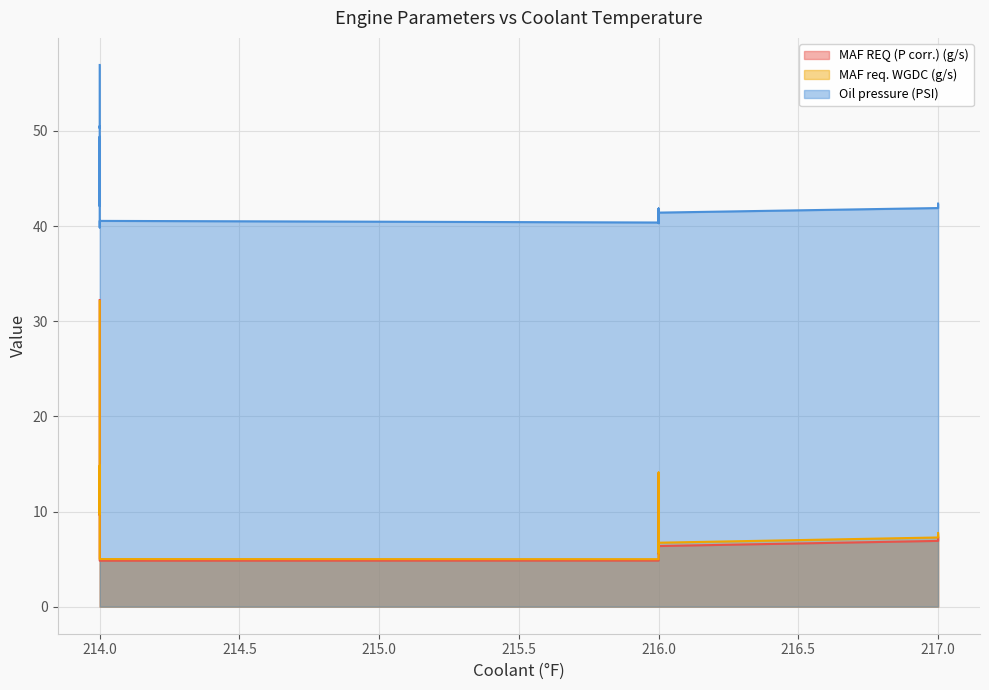

The value of MAF REQ (P corr.) (g/s) at 214 is 6.8. True or false?

False